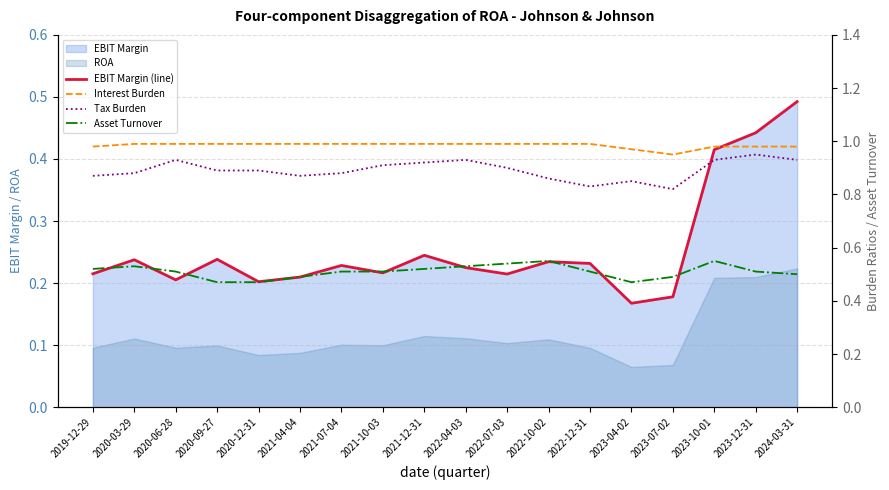

How many interior local valleys does the Tax Burden series have?

3